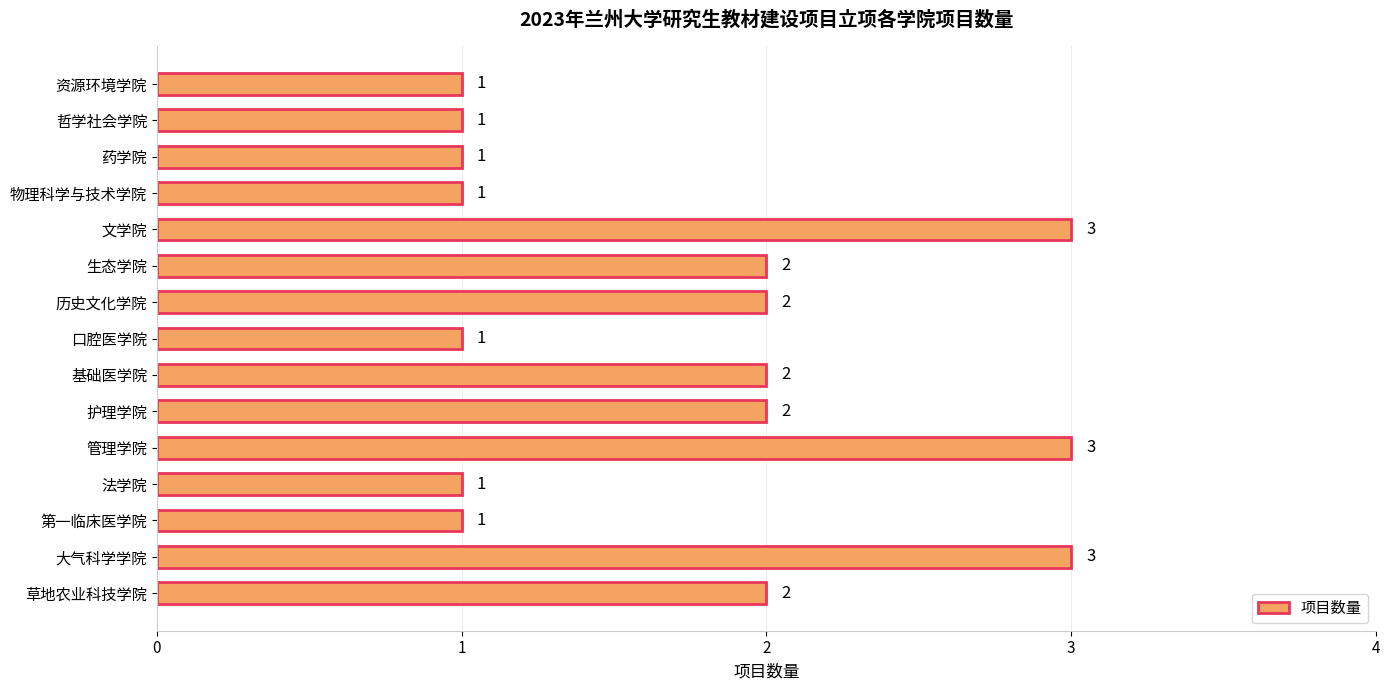

What is the greatest value displayed?

3